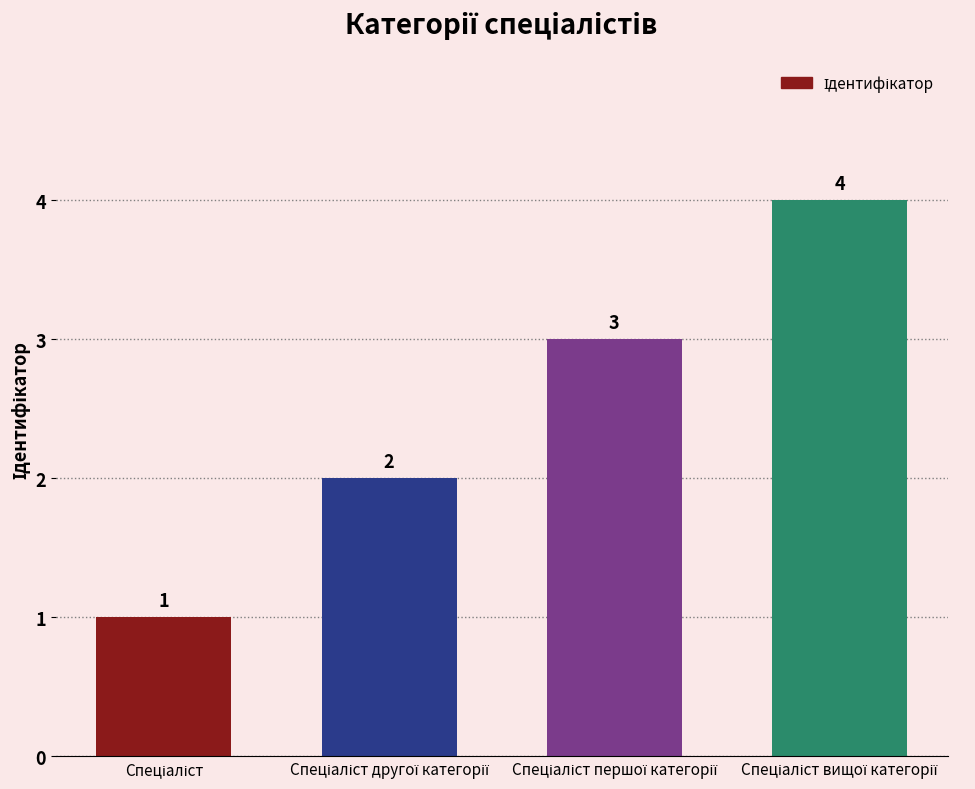

What is the sum of all values?

10